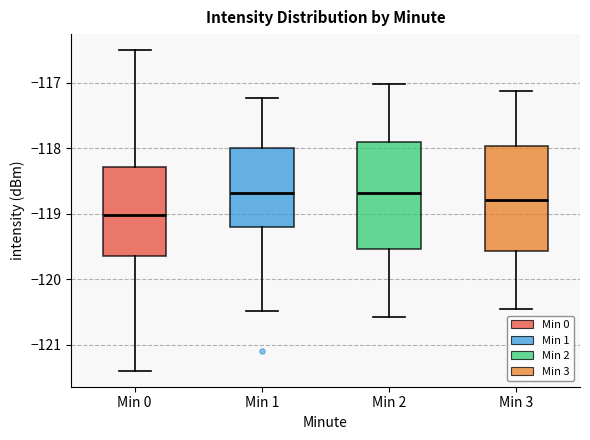

Where does the median line of the box for Min 2 sit on the y-axis? The values are not printed on the chart, so give them approximately, as read against the axis.

-118.7